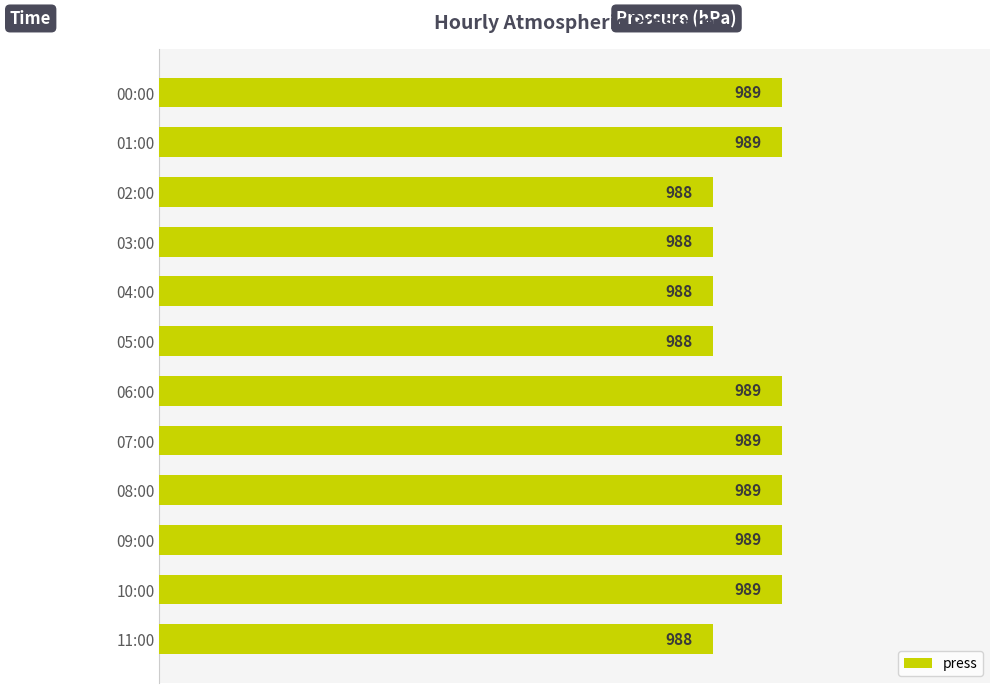

What is the average value?

989